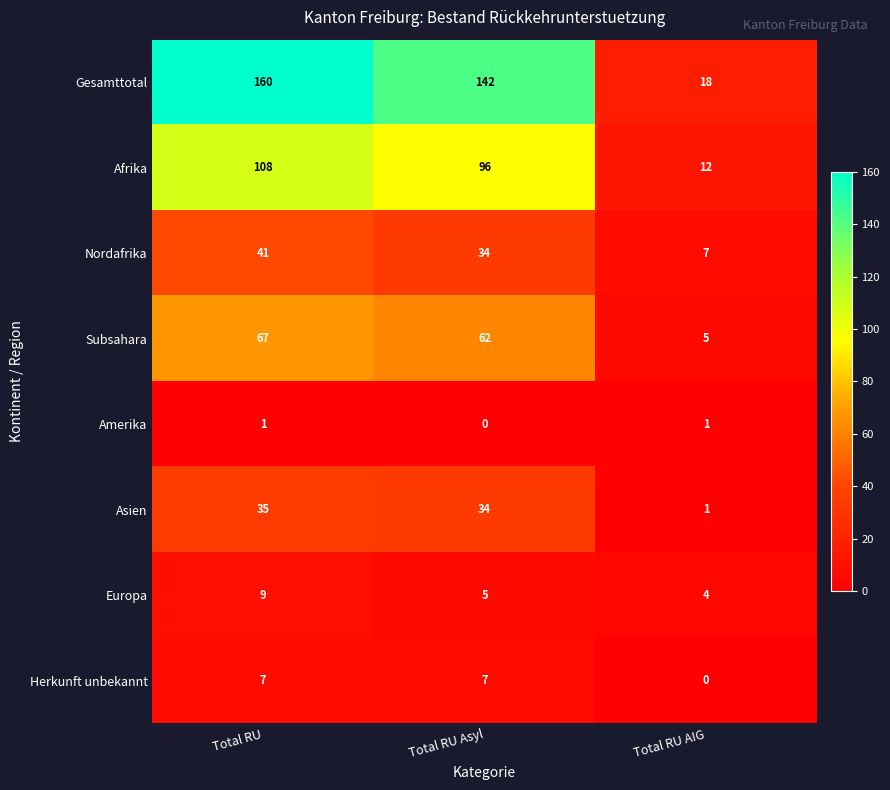

Reading right to left, what are all the values shown in this chart?

Gesamttotal: 18	142	160
Afrika: 12	96	108
Nordafrika: 7	34	41
Subsahara: 5	62	67
Amerika: 1	0	1
Asien: 1	34	35
Europa: 4	5	9
Herkunft unbekannt: 0	7	7